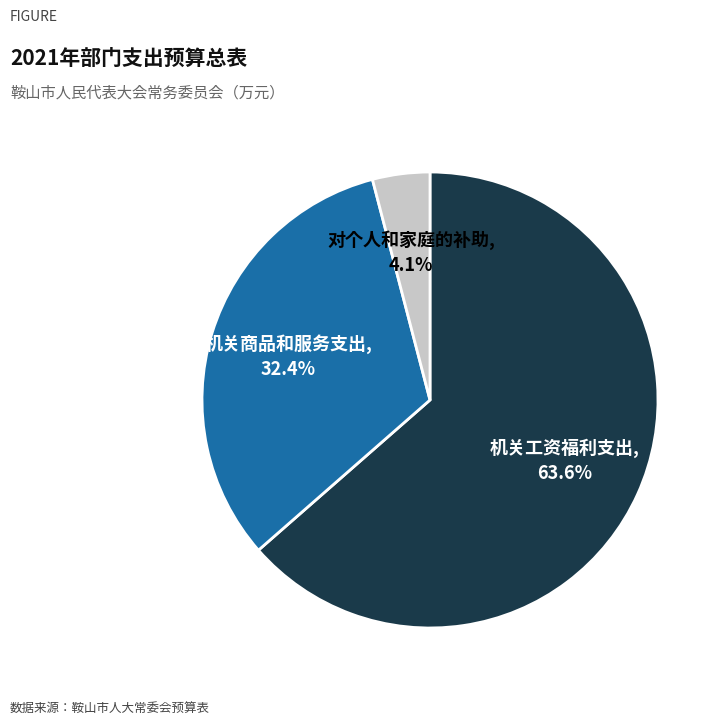

To the nearest percent, what is the average slice percentage?

33%